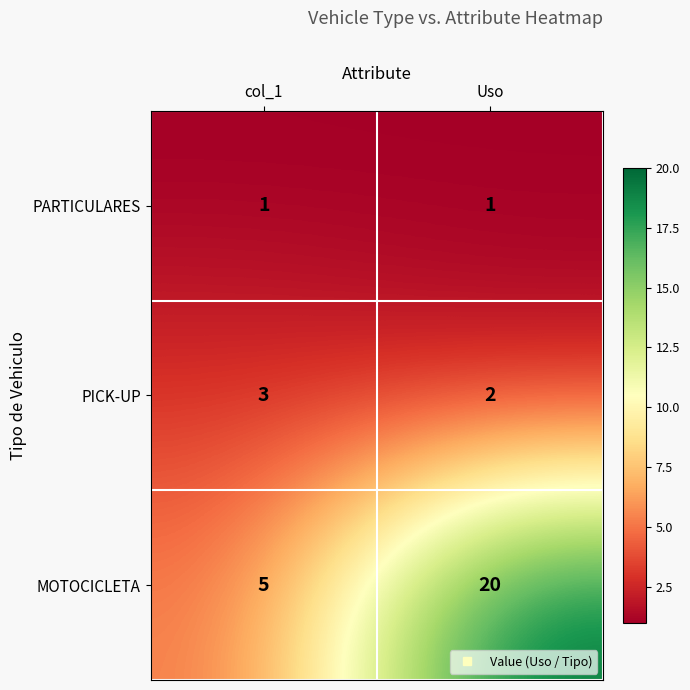

Which series changed the most between col_1 and Uso?

MOTOCICLETA